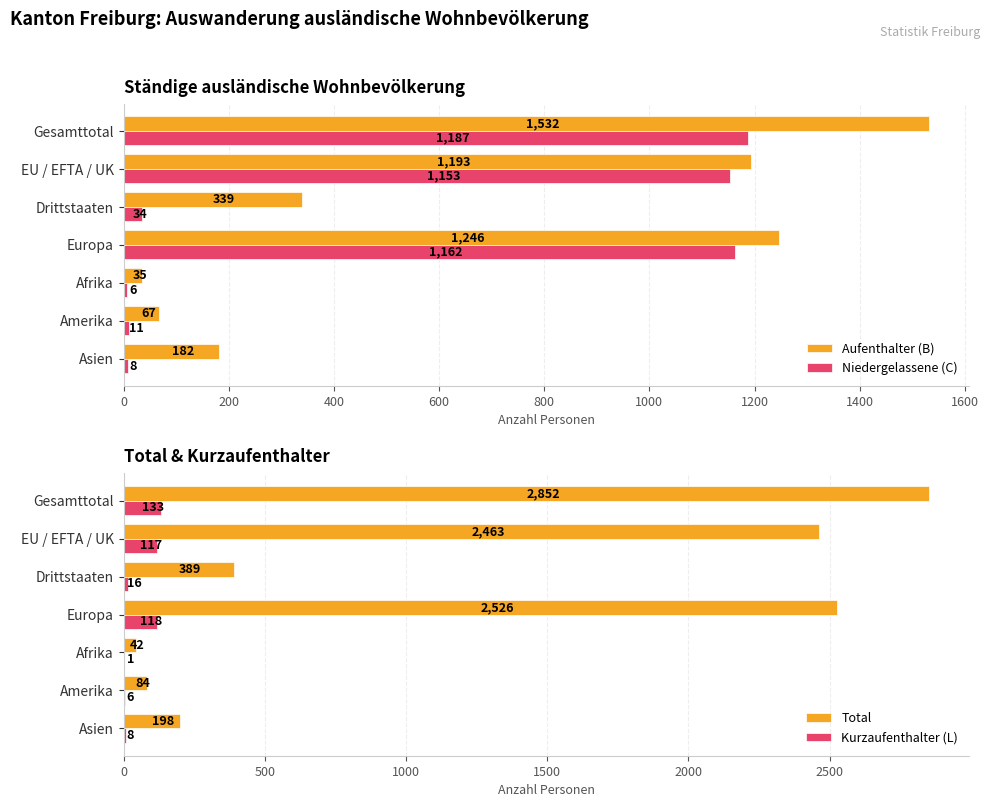

What is the maximum value for Niedergelassene (C)?

1187